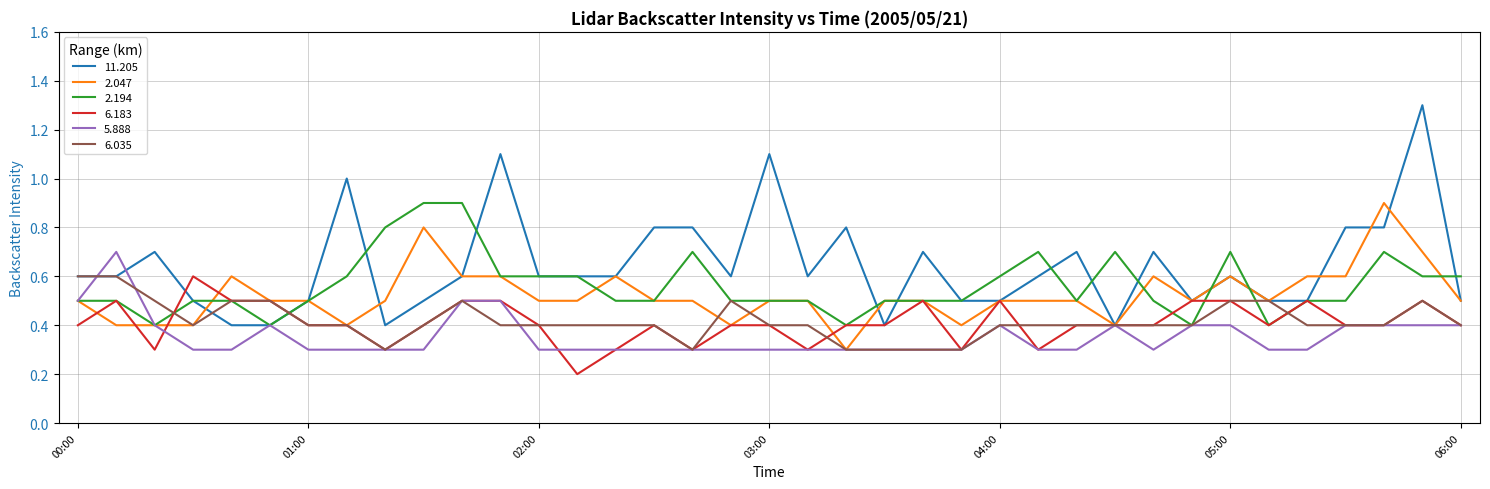

Which series has the largest total across all categories?

11.205